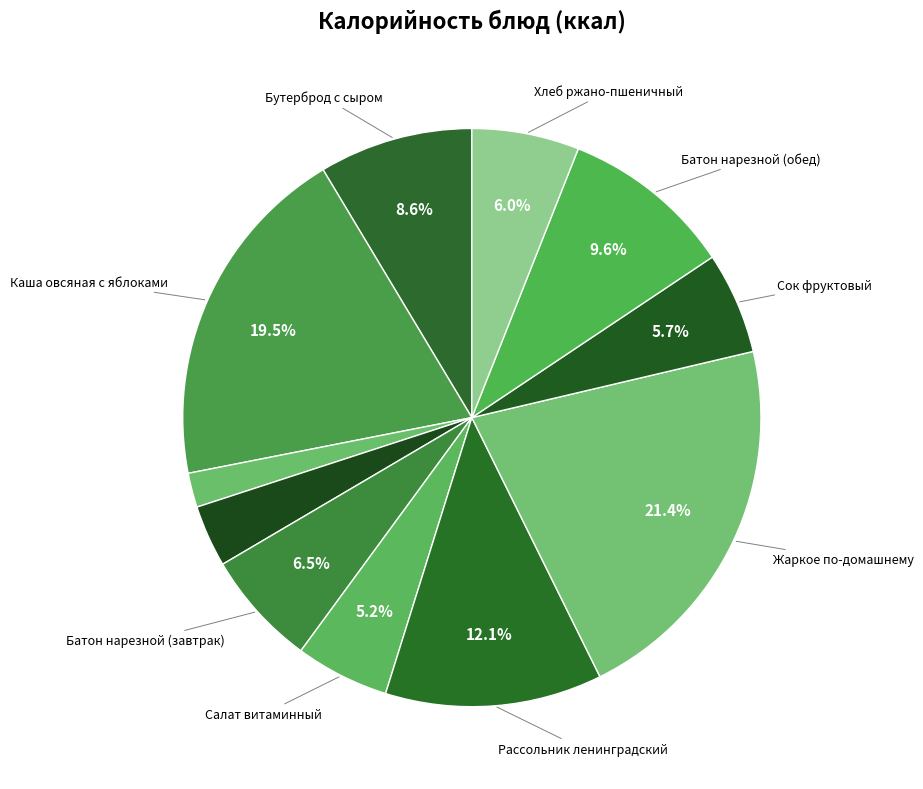

Is there any slice that represents more than half of the pie?

No